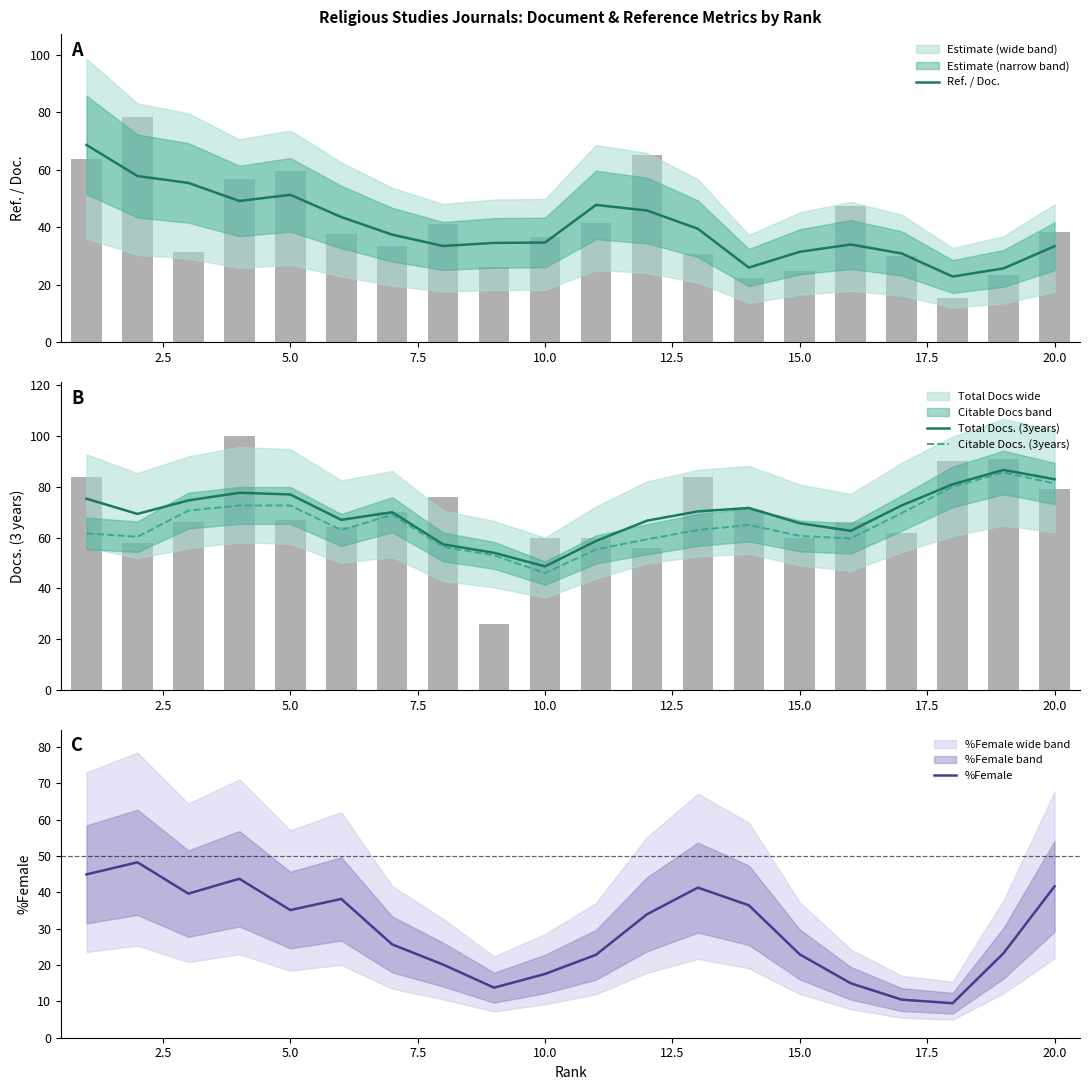

What is the lowest value of the %Female series?

9.5